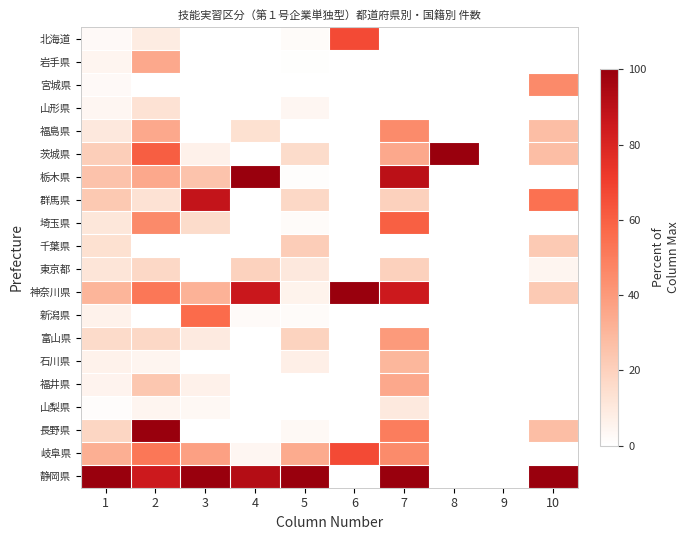

What is the total value across all series at 4?

317.6